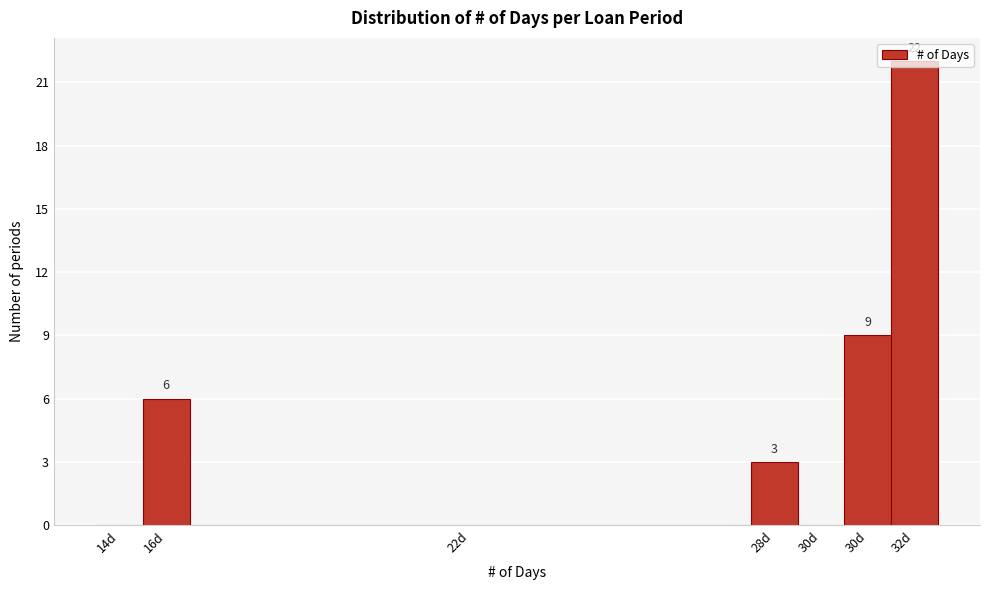

How many values are above zero?

4